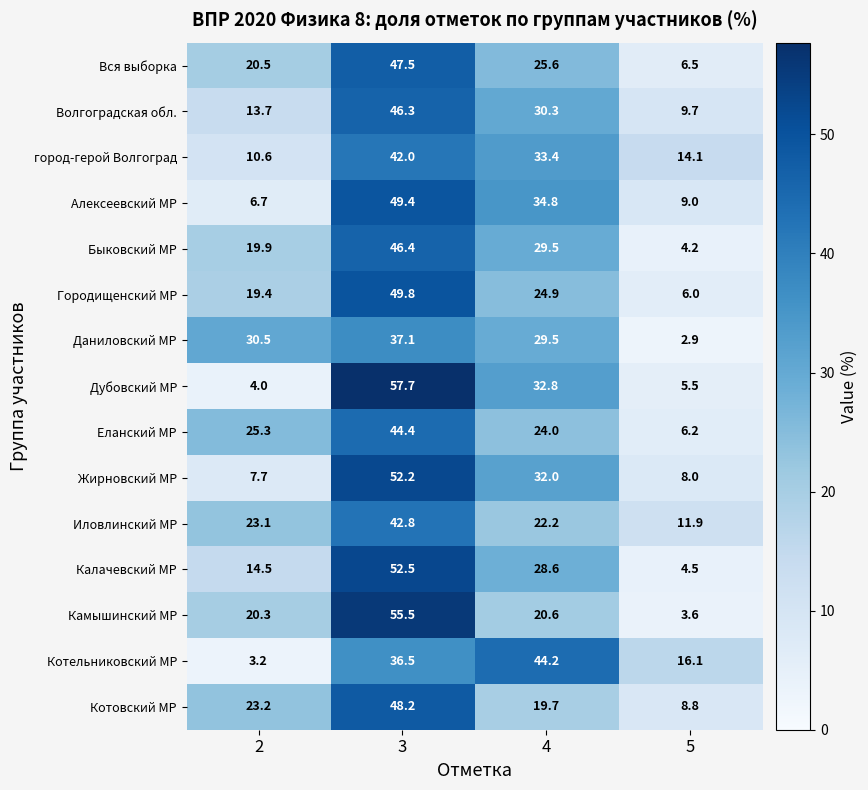

How many series are shown in this chart?

15